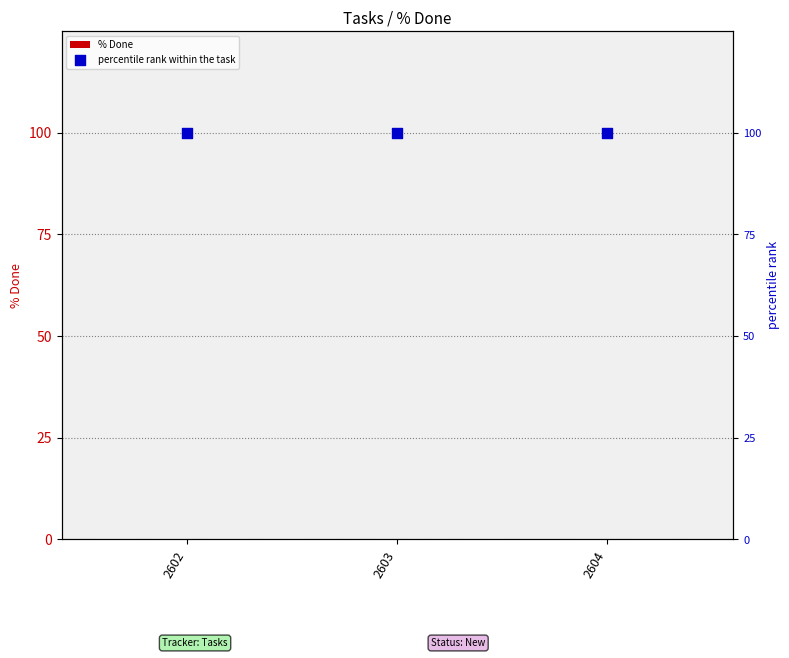

At how many categories does at least one series exceed 38?

3